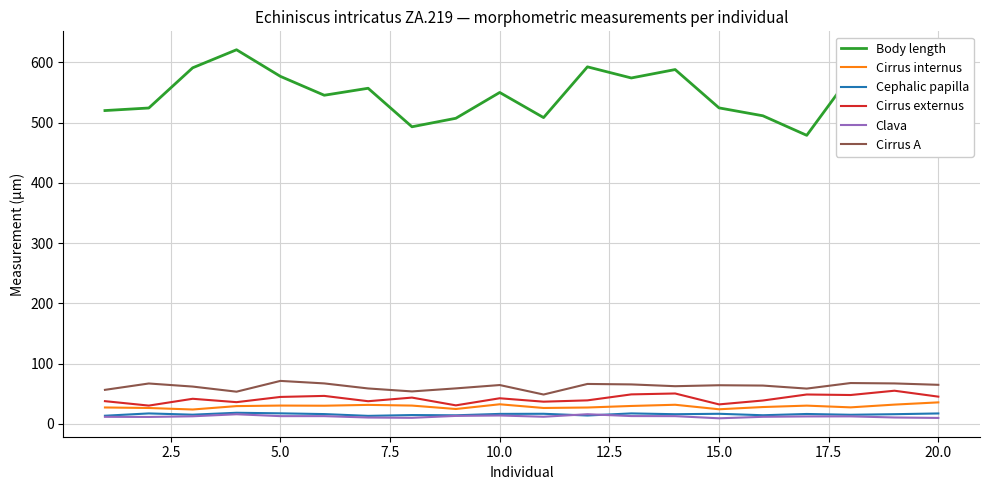

True or false: Cirrus A and Clava intersect in this chart.

False